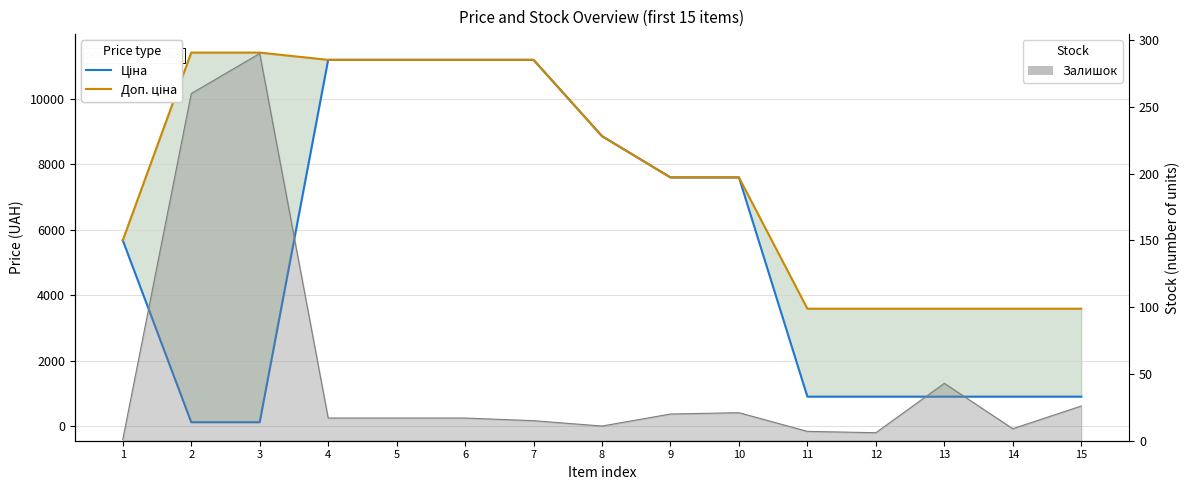

What is the difference between the maximum and minimum values in the Ціна series?

11074.1